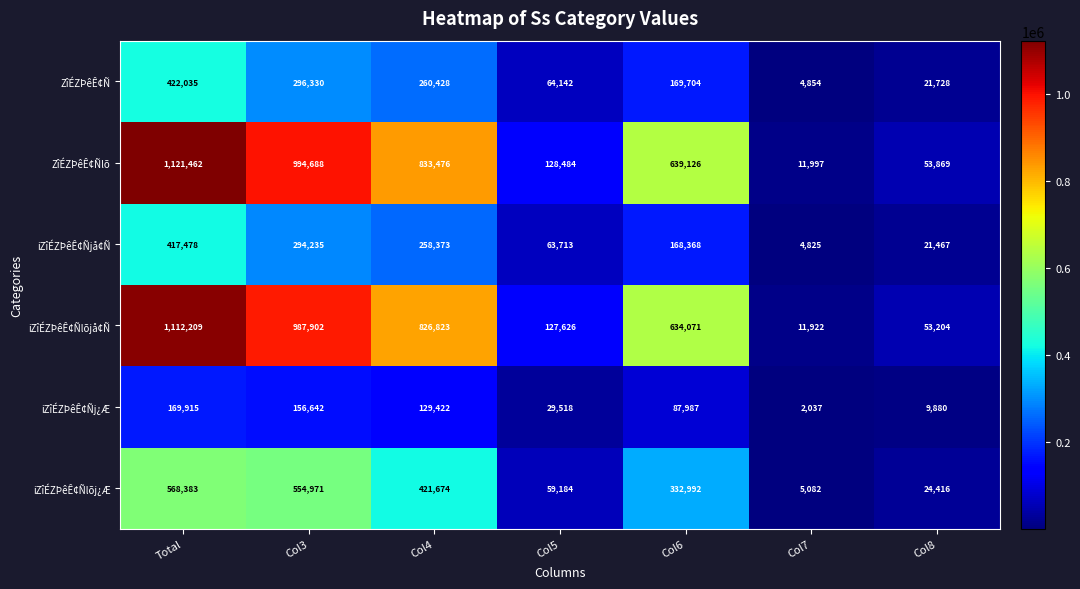

Rank the categories by iZîÉZÞêÊ¢Ñj¿Æ value from highest to lowest.

Total, Col3, Col4, Col6, Col5, Col8, Col7